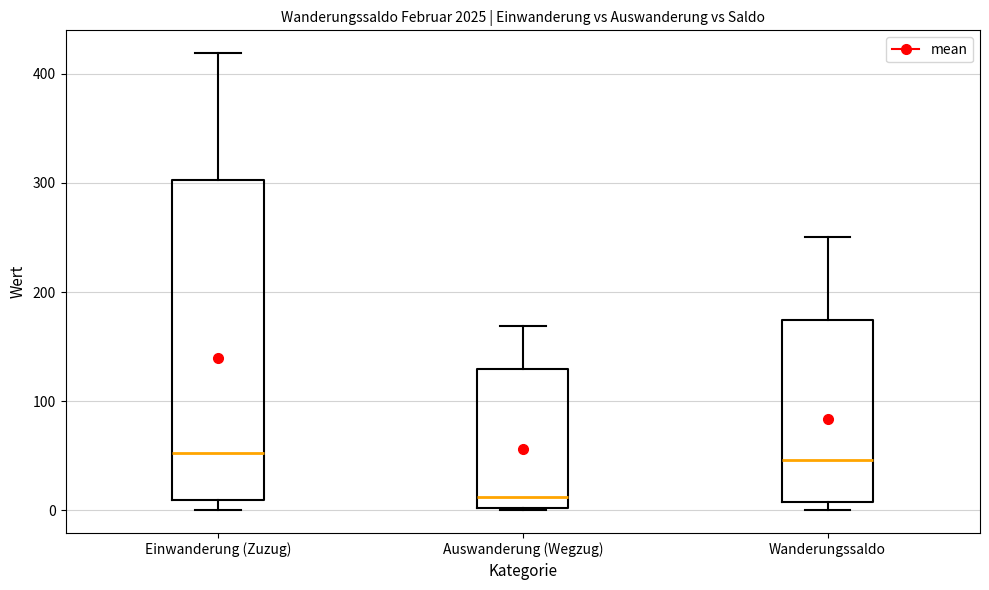

Where does the upper whisker of the box for Einwanderung (Zuzug) end on the y-axis? The values are not printed on the chart, so give them approximately, as read against the axis.

420